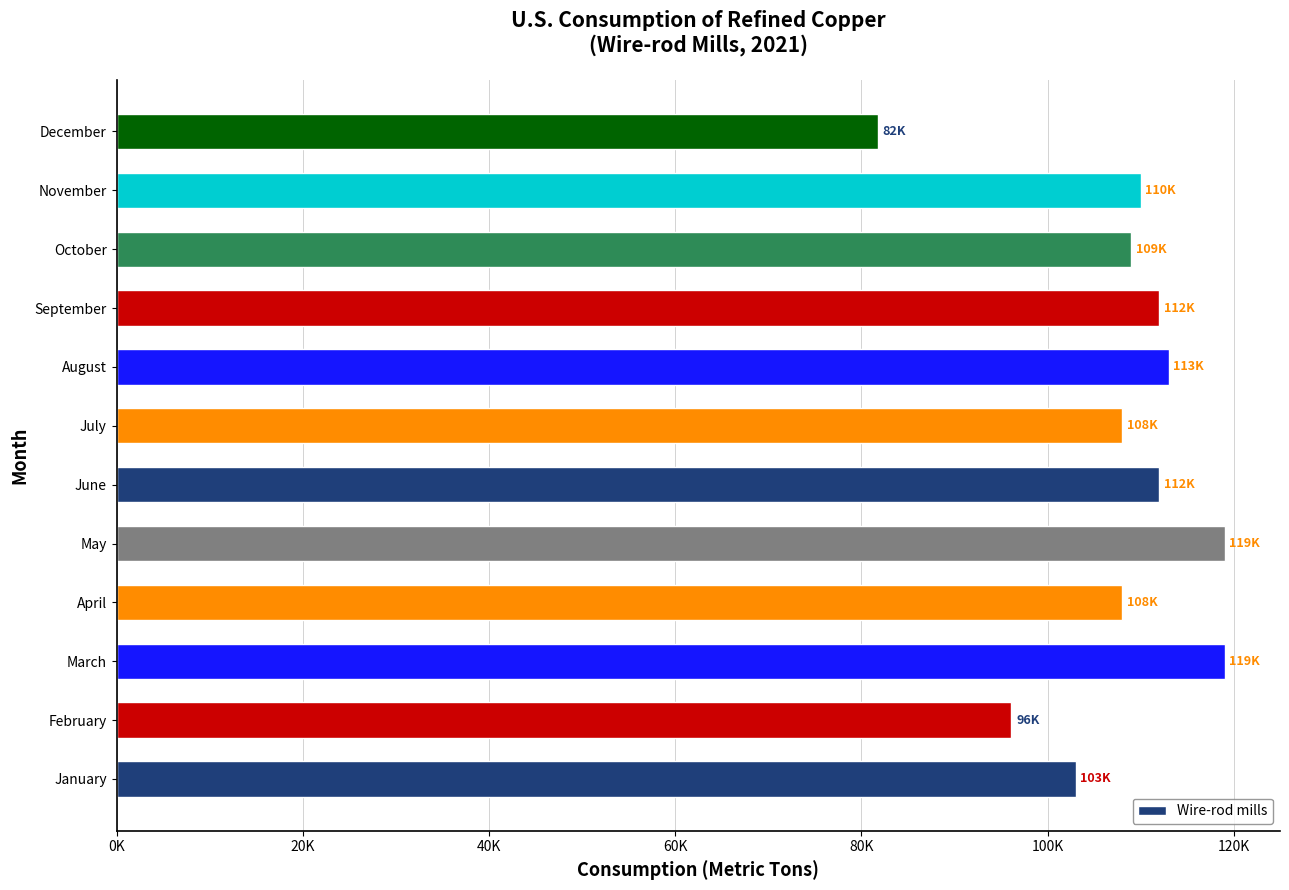

How many values are below 110000?

6